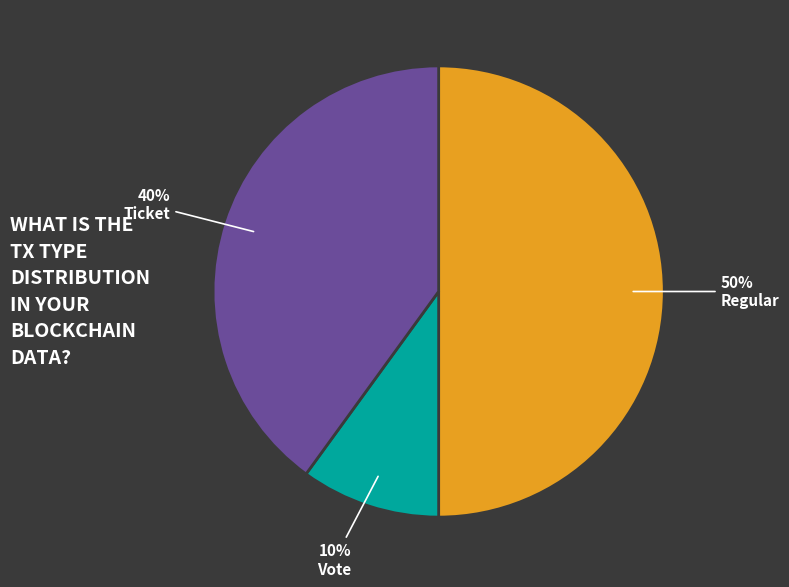

Which category has the biggest portion of the pie?

Regular